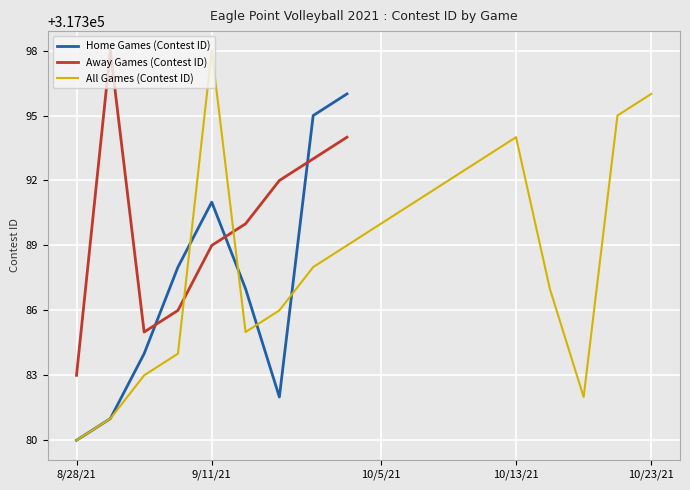

Where is Away Games (Contest ID) nearest to the value 317390?

9/16/21